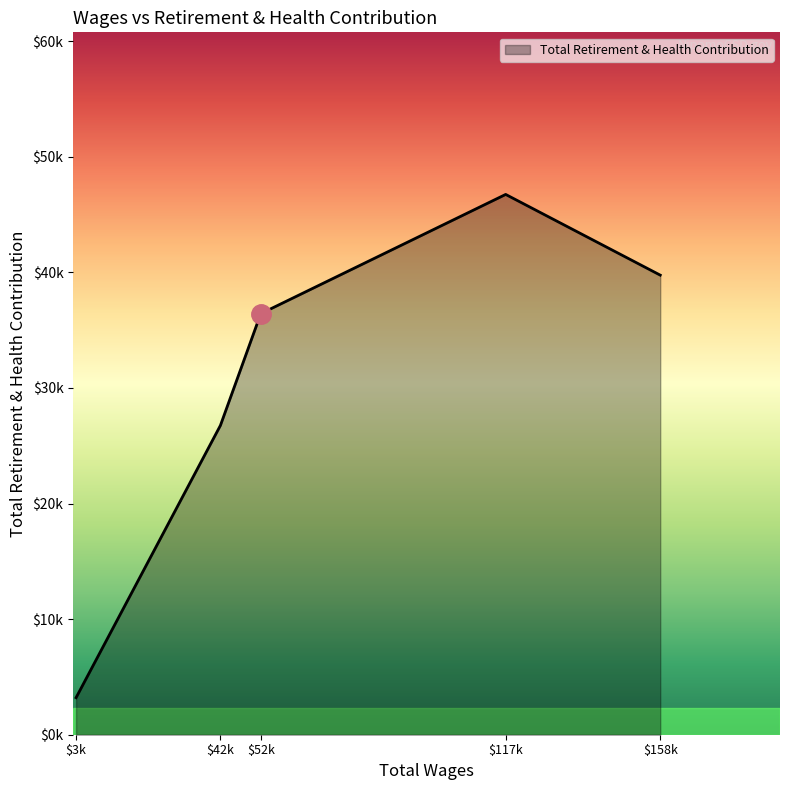

What is the minimum value shown in the chart?

3208